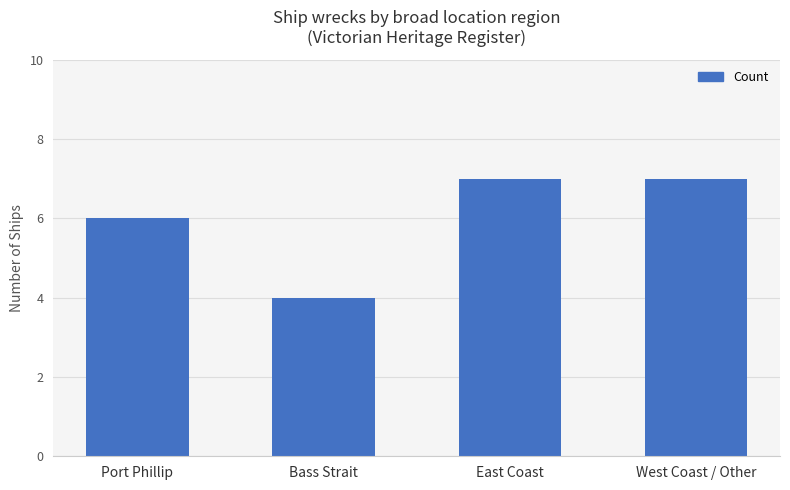

What value does the data have at Bass Strait?

4